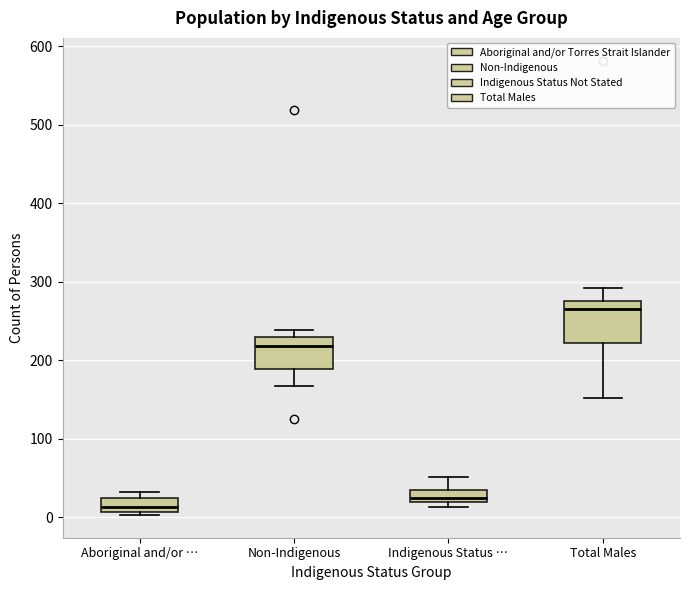

Reading left to right, read every box against the y-axis: the position of its median line, the range the box covers, and the ends of its whiskers. The values are not printed on the chart, so give them approximately, as read against the axis.

Aboriginal and/or …: median 10 (inside the box), box 10 to 20, whiskers 0 to 30
Non-Indigenous: median 220, box 190 to 230, whiskers 170 to 240
Indigenous Status …: median 20 (just above the box's lower edge), box 20 to 40, whiskers 10 to 50
Total Males: median 270, box 220 to 280, whiskers 150 to 290